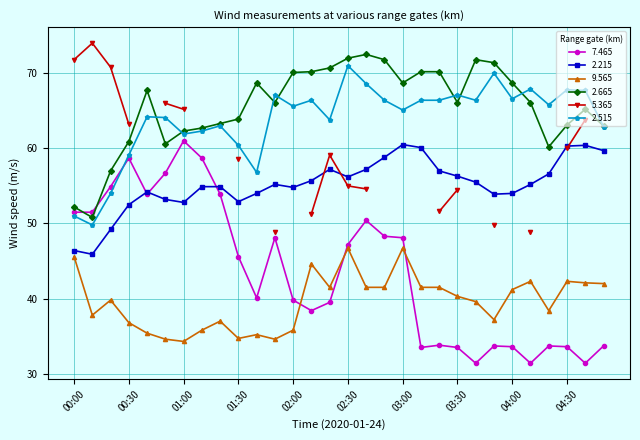

At which label does 2.215 first exceed 55?

01:50